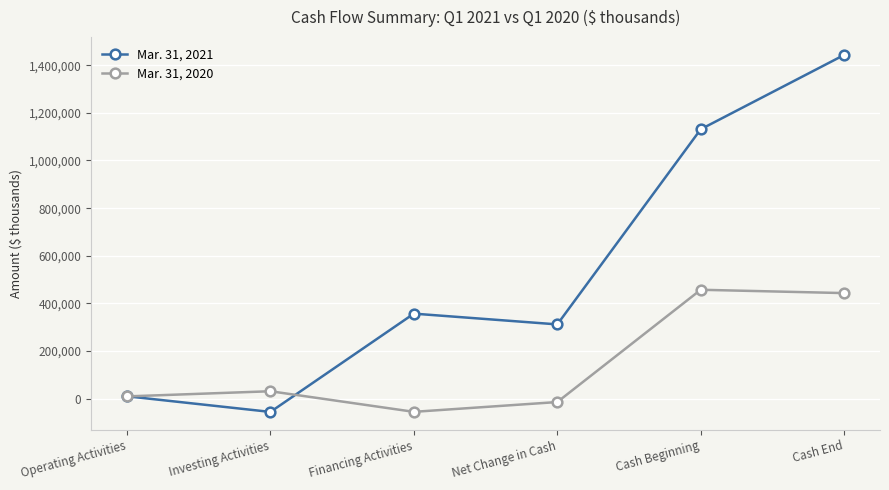

At how many categories does at least one series exceed 587790?

2